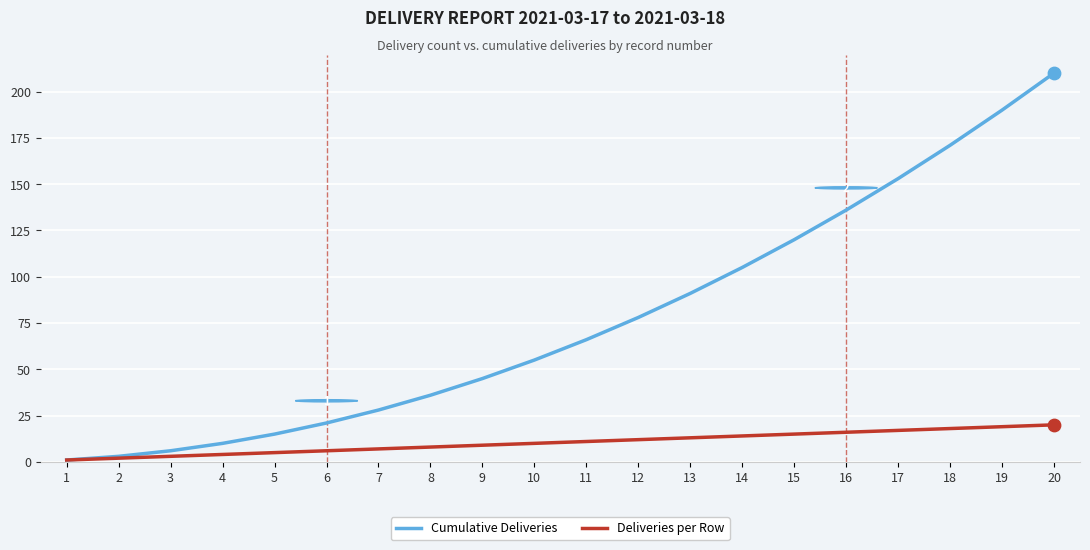

At how many categories does at least one series exceed 99?

7